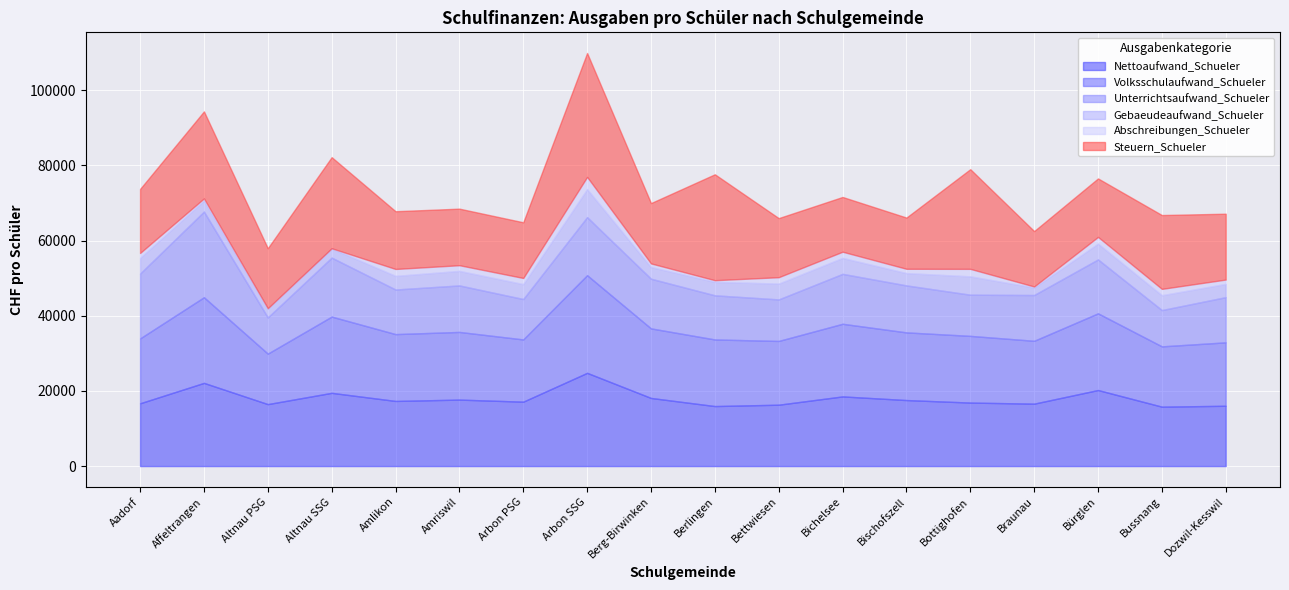

What is the label of the 5th point from the left?

Amlikon